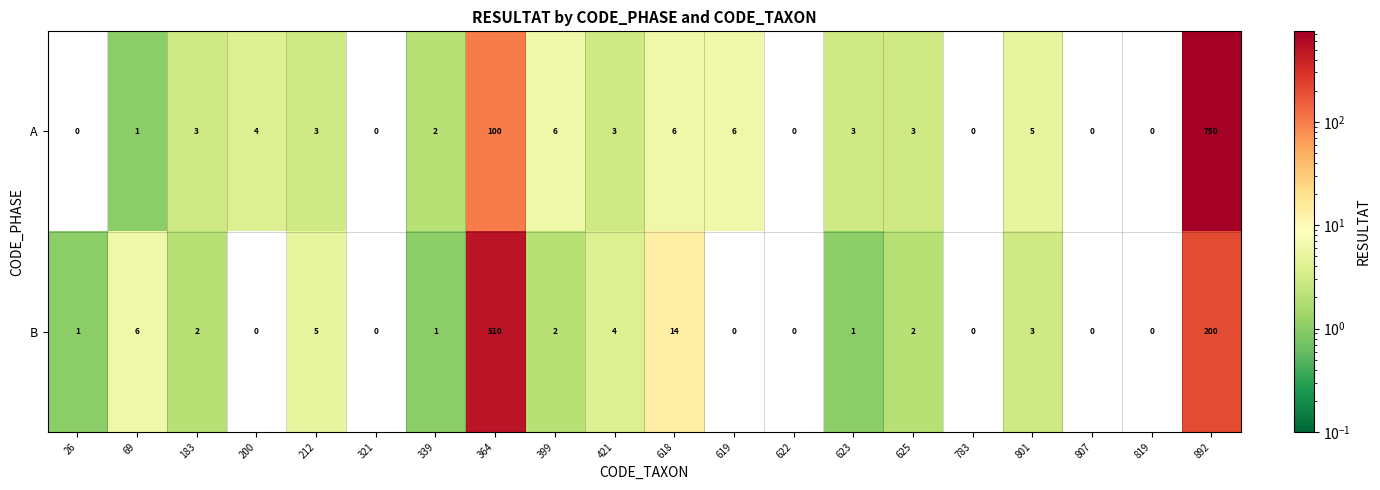

The value of A at 783 is 0. True or false?

True